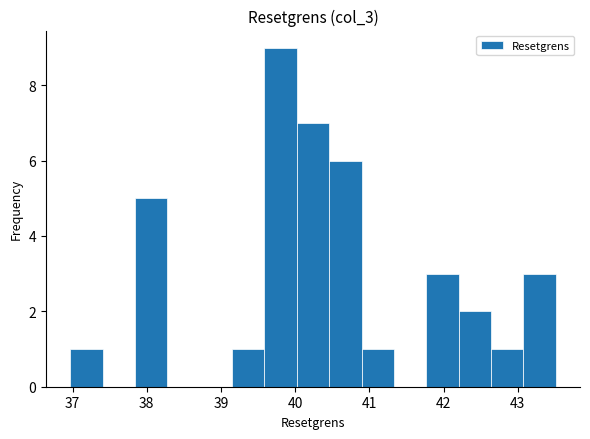

What is the height of the bar covering 43.1 to 43.5 on the x-axis? Neither the bar edges nor the heights are printed on the chart, so give them approximately, as read against the axes.

3